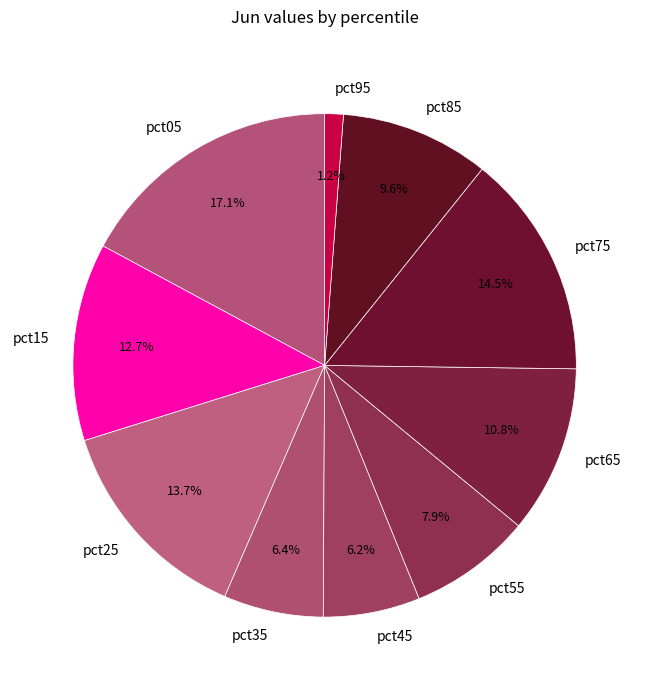

What percentage is the pct65 slice, to the nearest percent?

11%